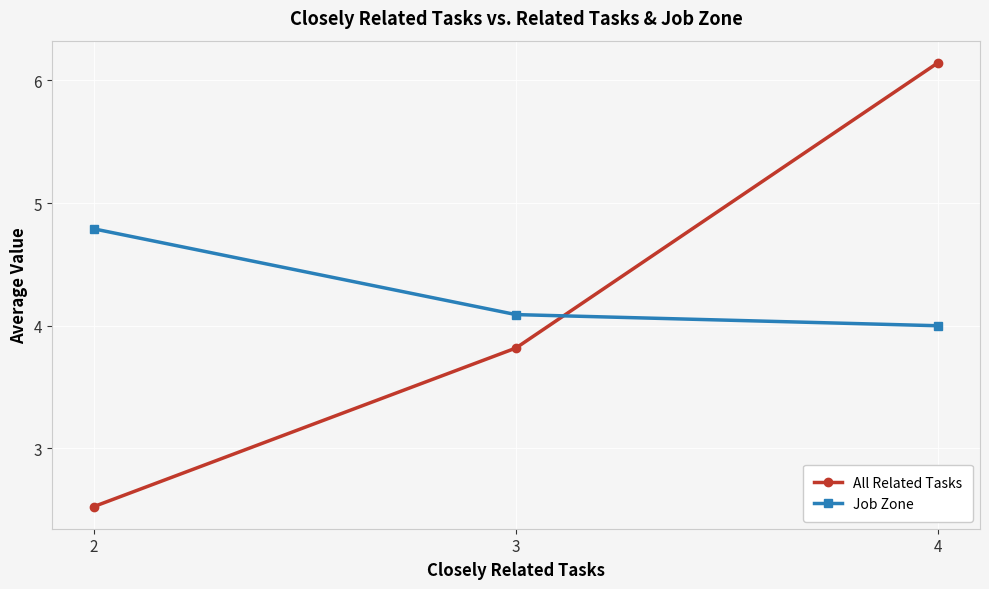

What is the minimum value shown in the chart?

2.5